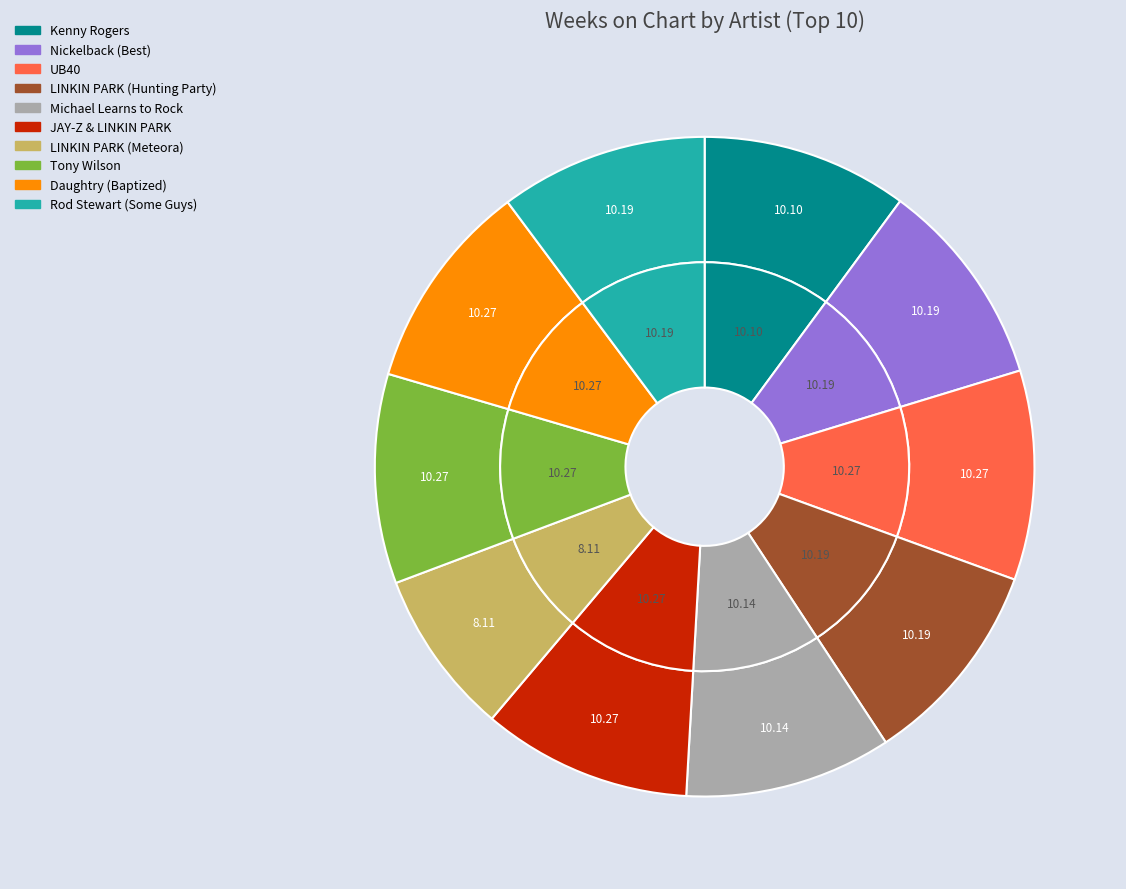

The UB40 slice represents 10% of the pie. True or false?

True